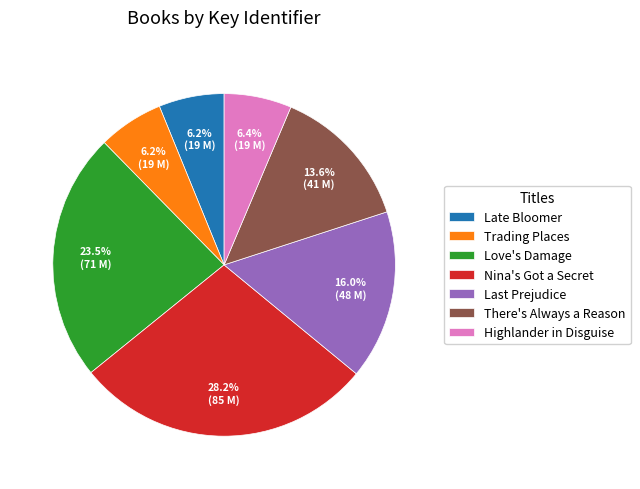

Does any single category account for the majority?

No